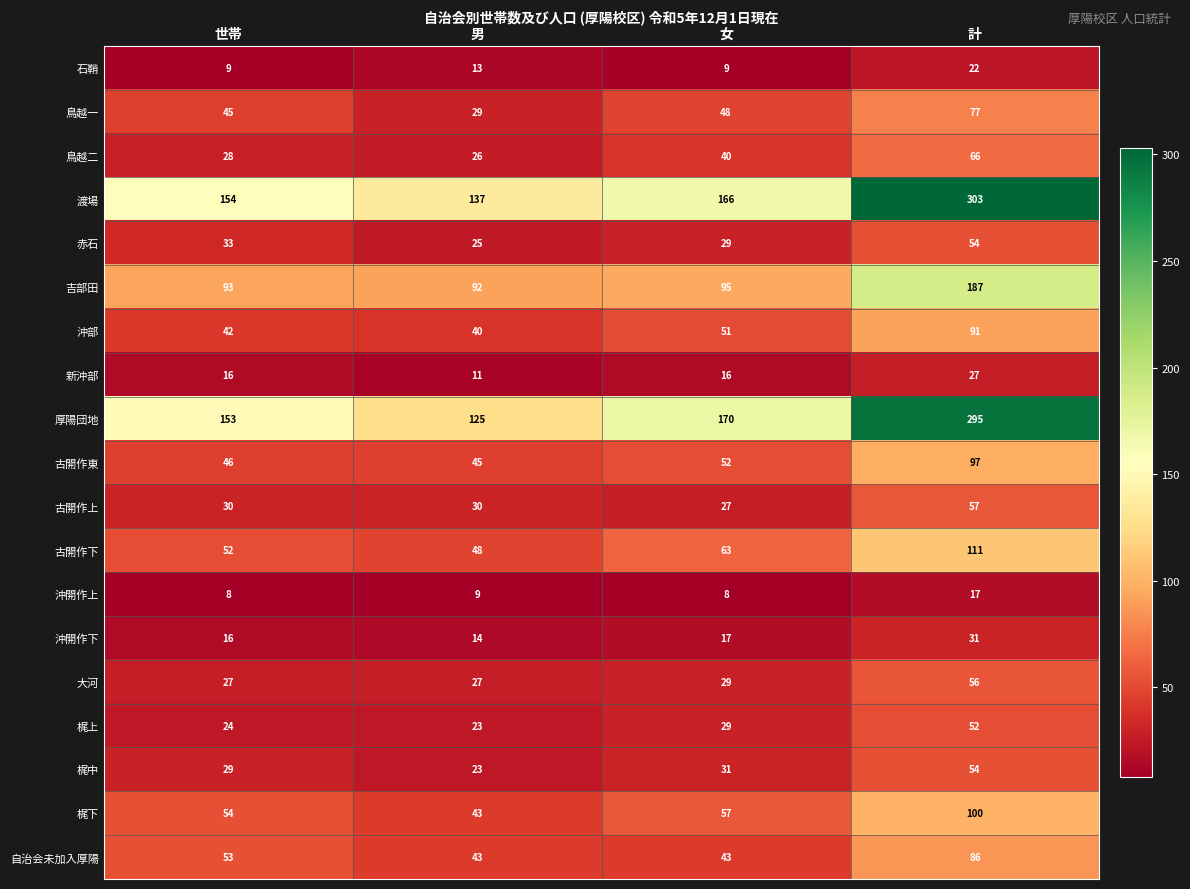

Is it true that 自治会未加入厚陽 equals 53 at 世帯?

True